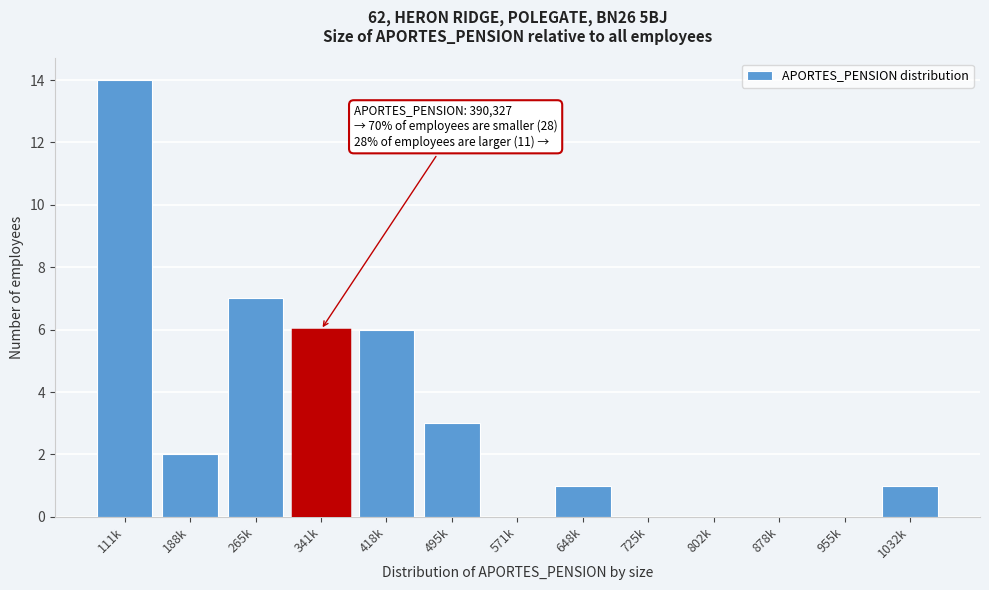

Reading right to left, transcribe all the data shown in this chart.

1032k=1	955k=0	878k=0	802k=0	725k=0	648k=1	571k=0	495k=3	418k=6	341k=6	265k=7	188k=2	111k=14